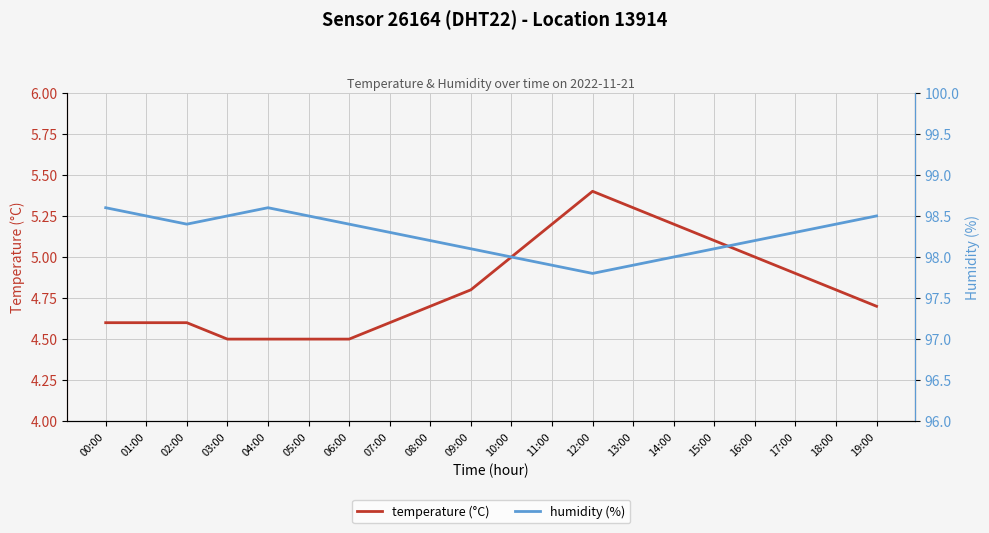

What is the label of the 20th point from the right?

00:00